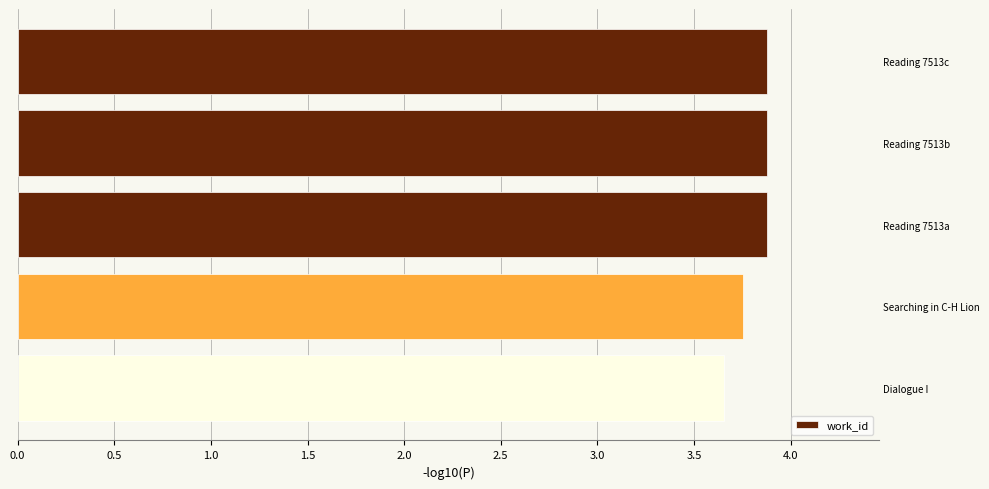

Approximately how many times larger is the value at Reading 7513c compared to Dialogue I?

1.1